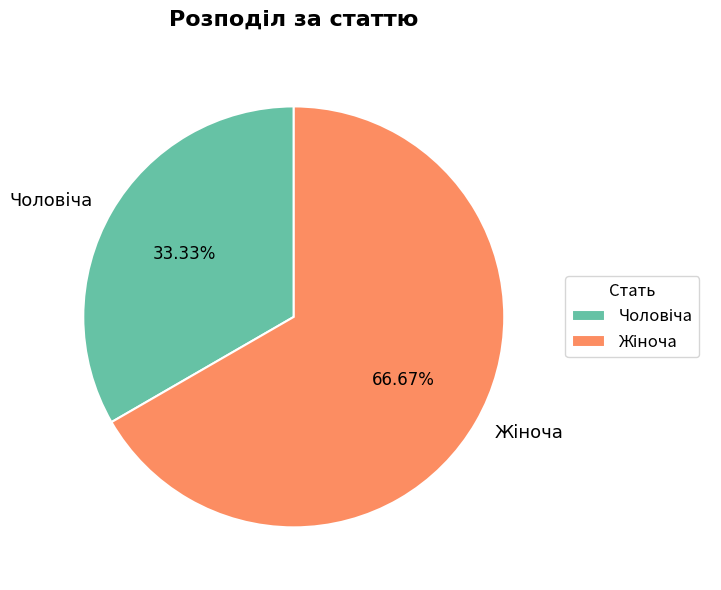

Is there any slice that represents more than half of the pie?

Yes